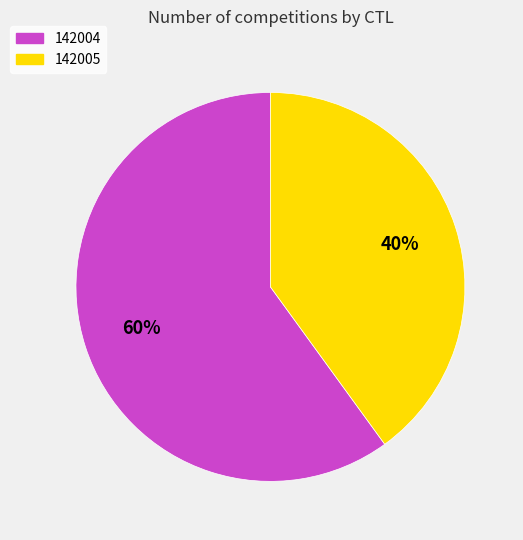

Which slice represents more than half of the pie?

142004